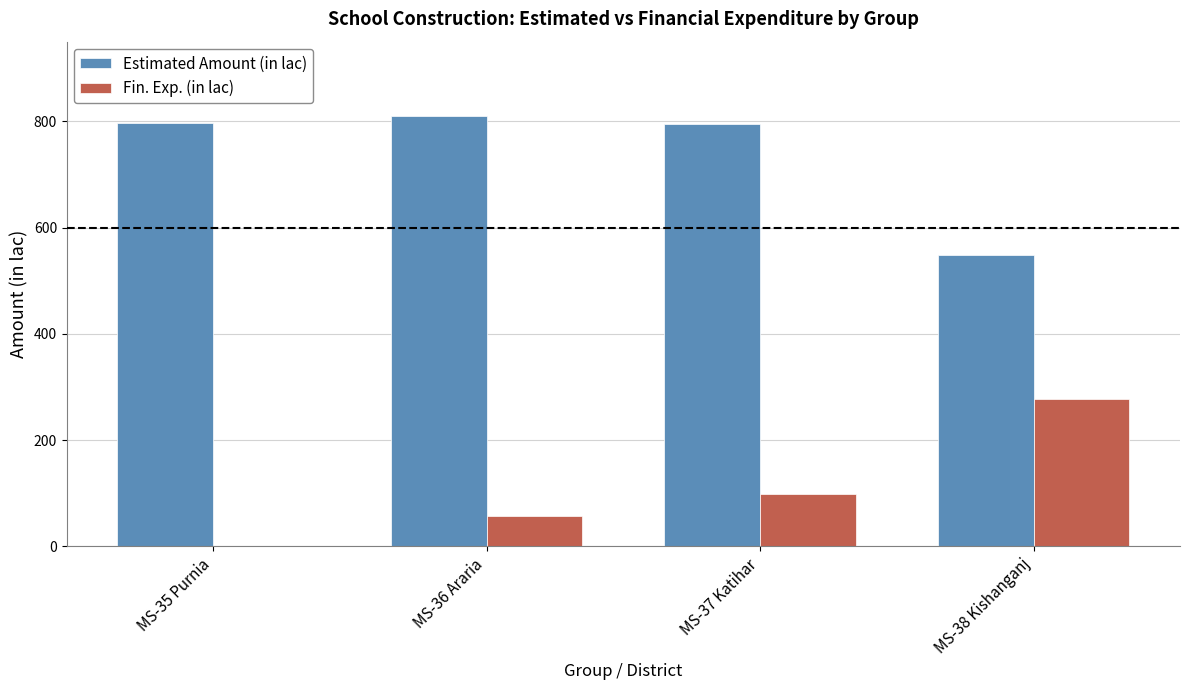

What is the highest value of the Estimated Amount (in lac) series?

809.6